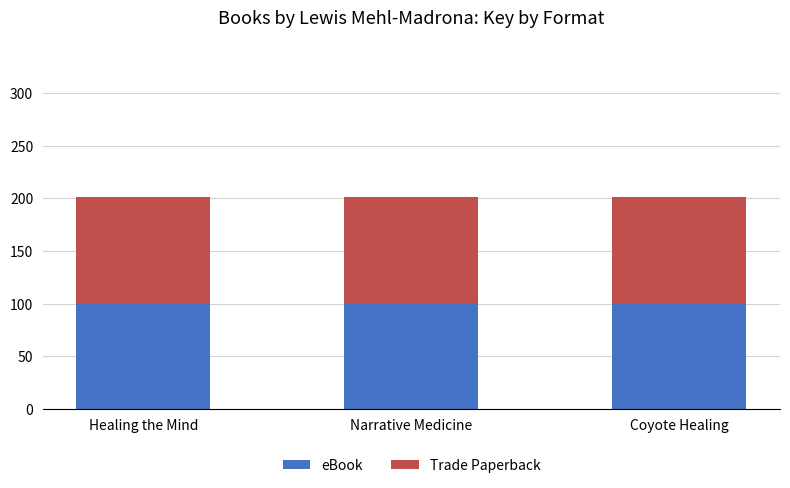

What is the total value across all series at Healing the Mind?

200.9